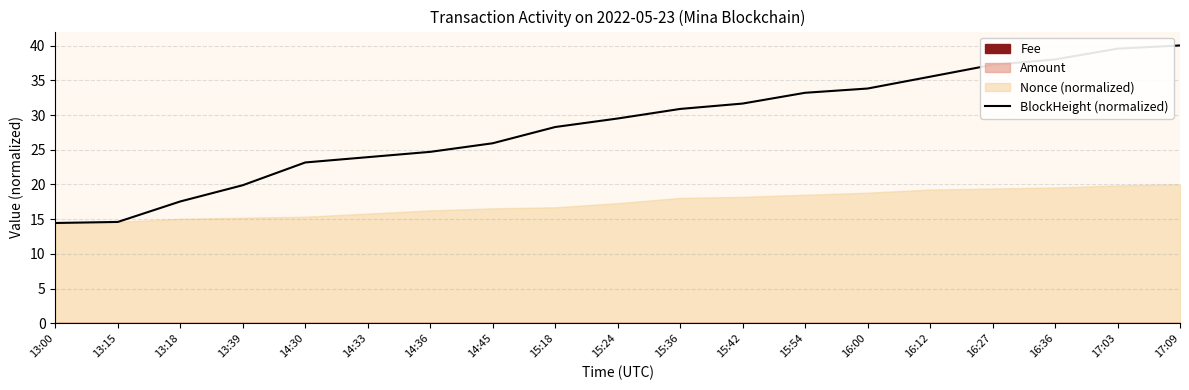

Reading left to right, list all the values displayed in this chart.

13:00=14.5	13:15=14.6	13:18=17.6	13:39=19.9	14:30=23.2	14:33=23.9	14:36=24.7	14:45=25.9	15:18=28.3	15:24=29.5	15:36=30.9	15:42=31.7	15:54=33.2	16:00=33.8	16:12=35.5	16:27=37.2	16:36=38.0	17:03=39.6	17:09=40.0